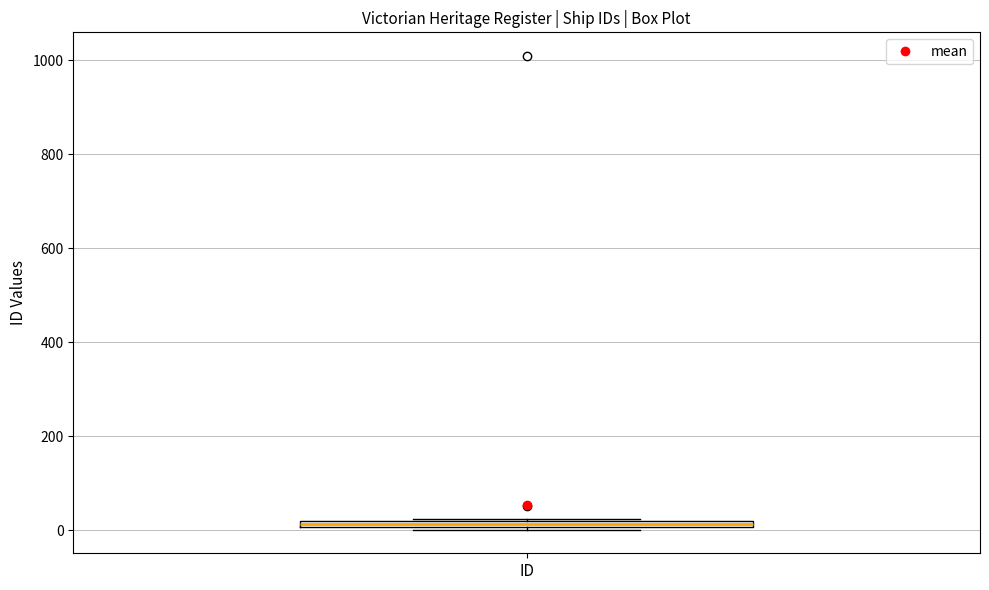

Where is the upper edge of the box for ID on the y-axis? The values are not printed on the chart, so give them approximately, as read against the axis.

20